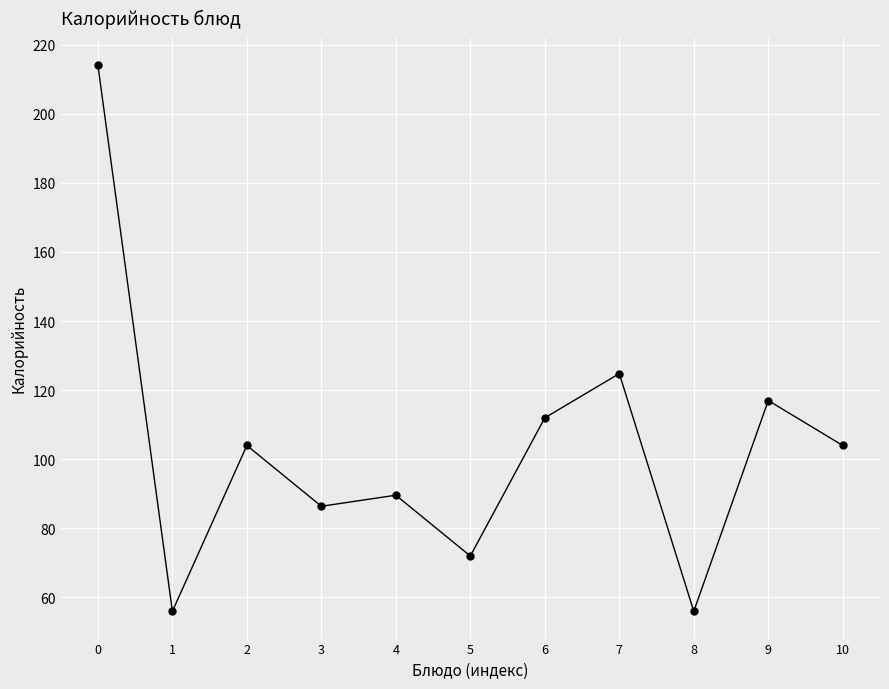

What is the change in value from 0 to 2?

-110.0